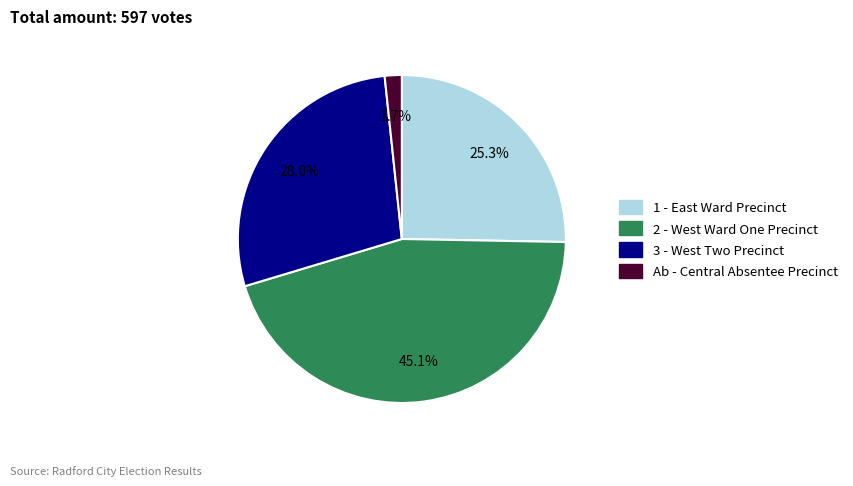

Does any single category account for the majority?

No